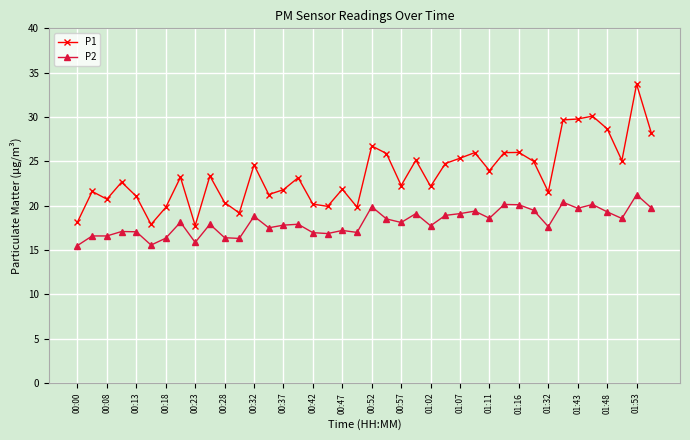

True or false: P2 has more than 2 points higher than both neighbors.

True